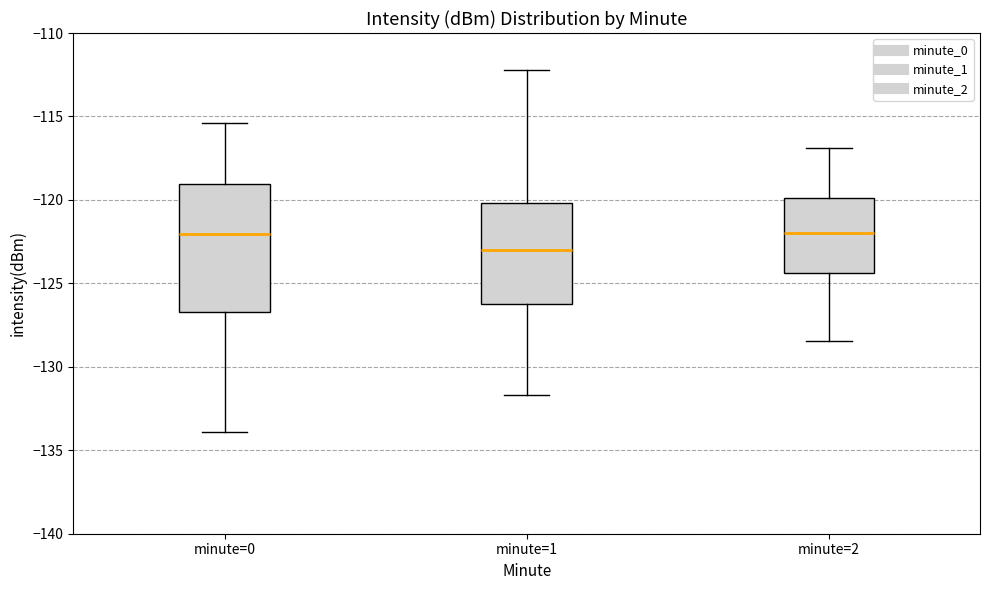

Which box has the lowest median line?

minute=1